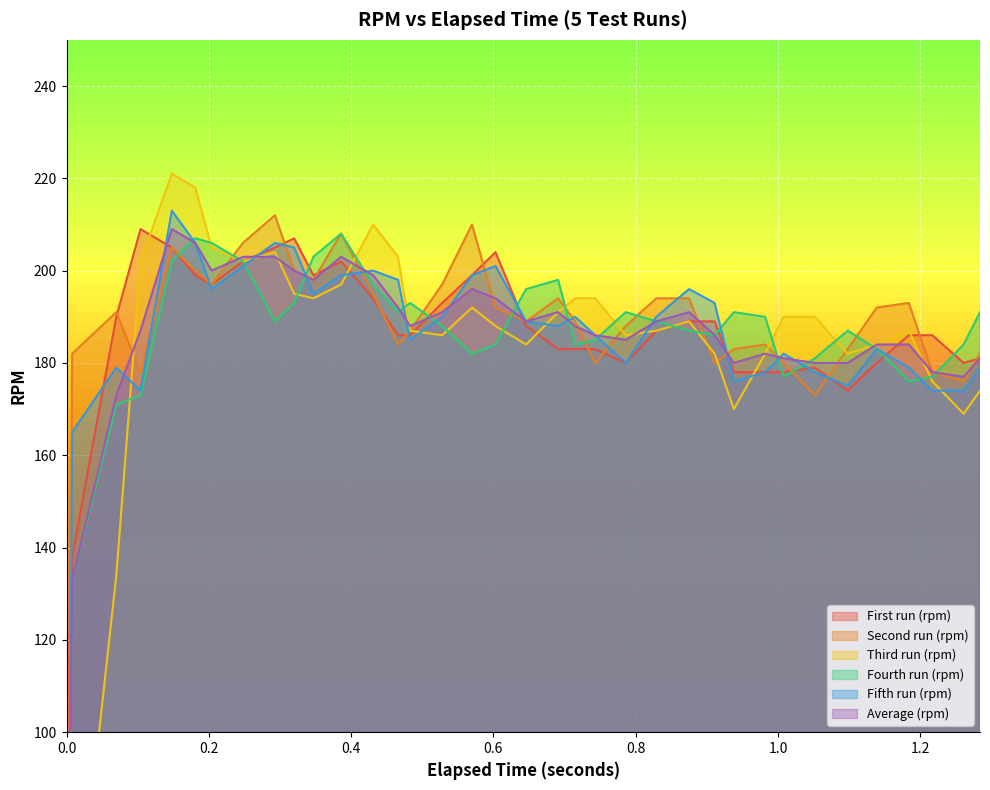

What are all the series names shown in the legend?

First run (rpm), Second run (rpm), Third run (rpm), Fourth run (rpm), Fifth run (rpm), Average (rpm)